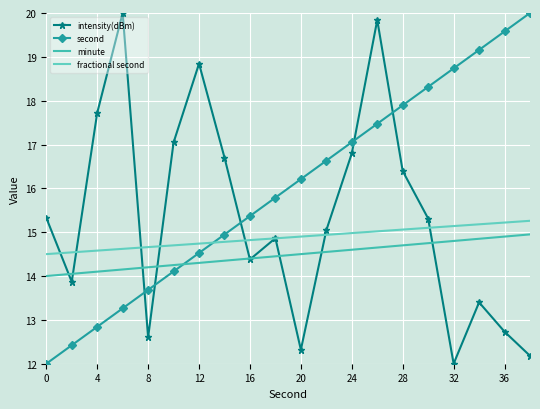

True or false: second and intensity(dBm) cross at least once.

True